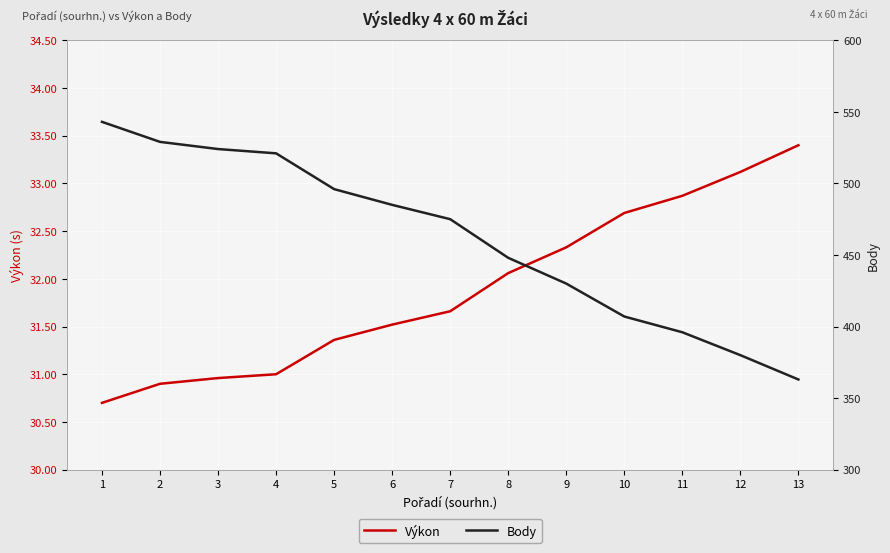

How many distinct data groups are displayed?

2